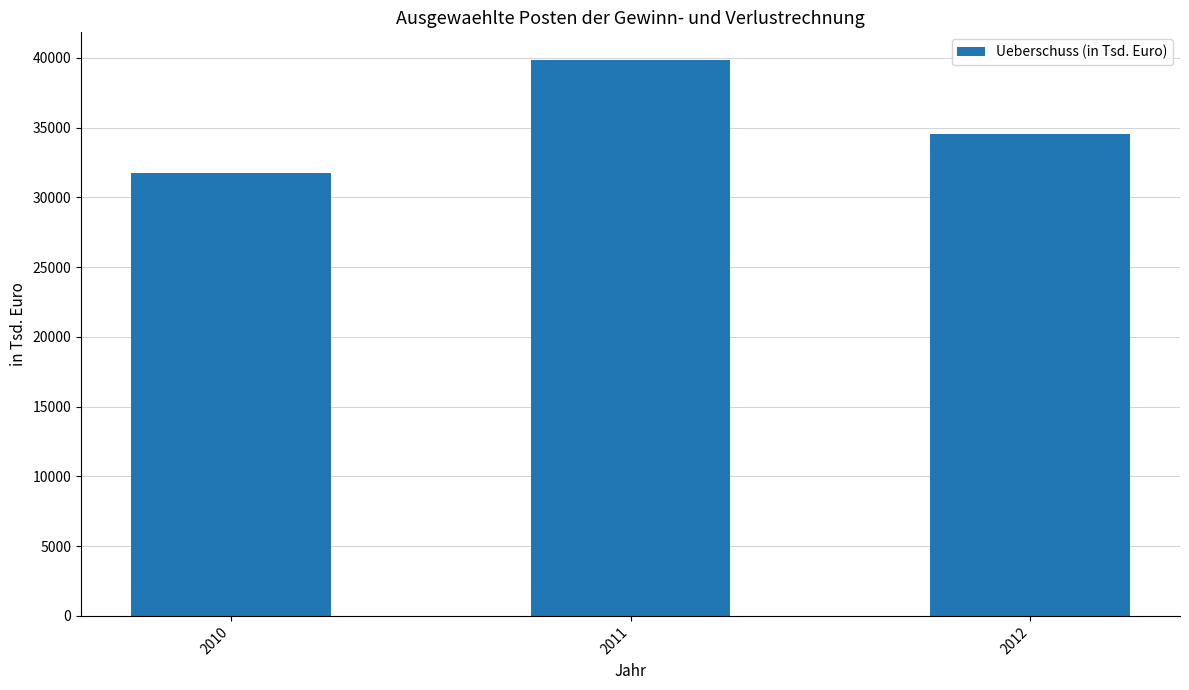

How many bars are there in total?

3